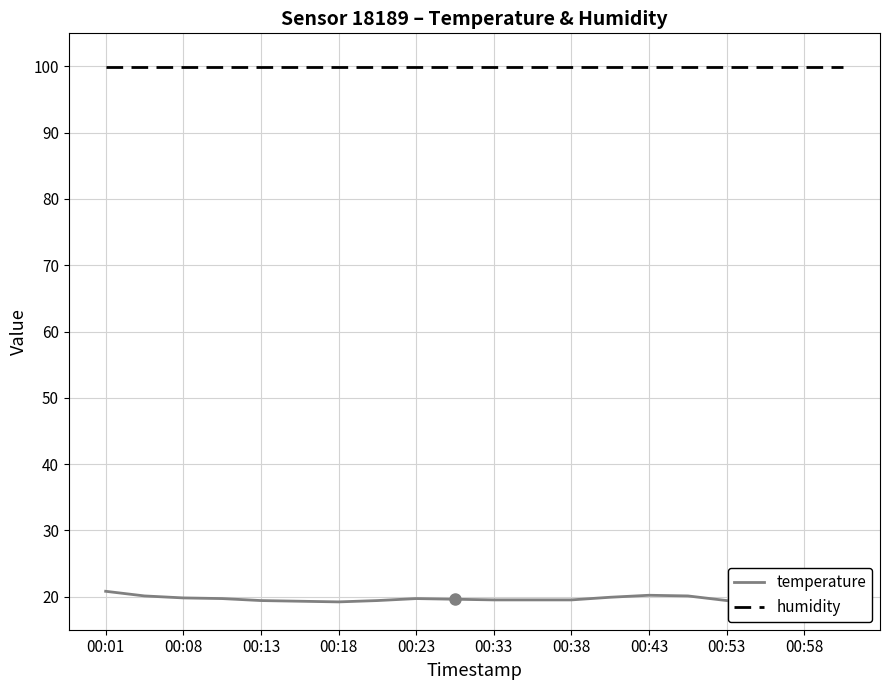

What is the average value of the humidity series?

99.9